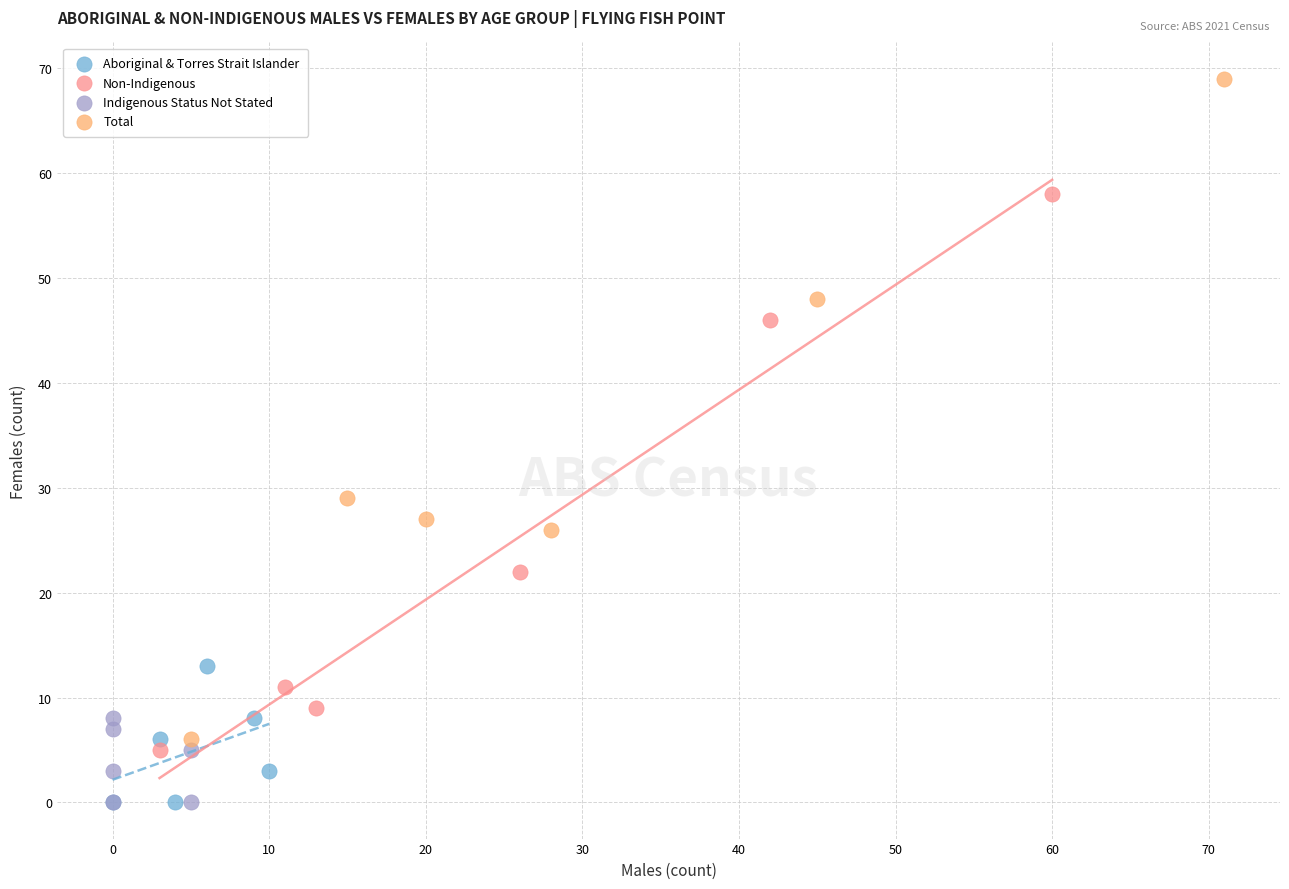

Which series has the largest Y range (max minus min)?

Total